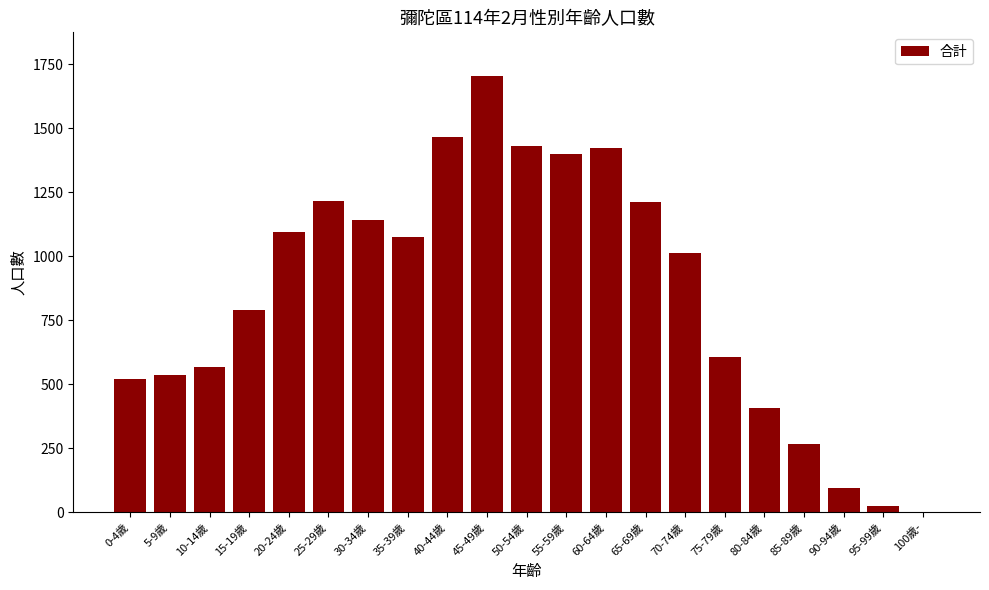

How many data points does each series have?

21